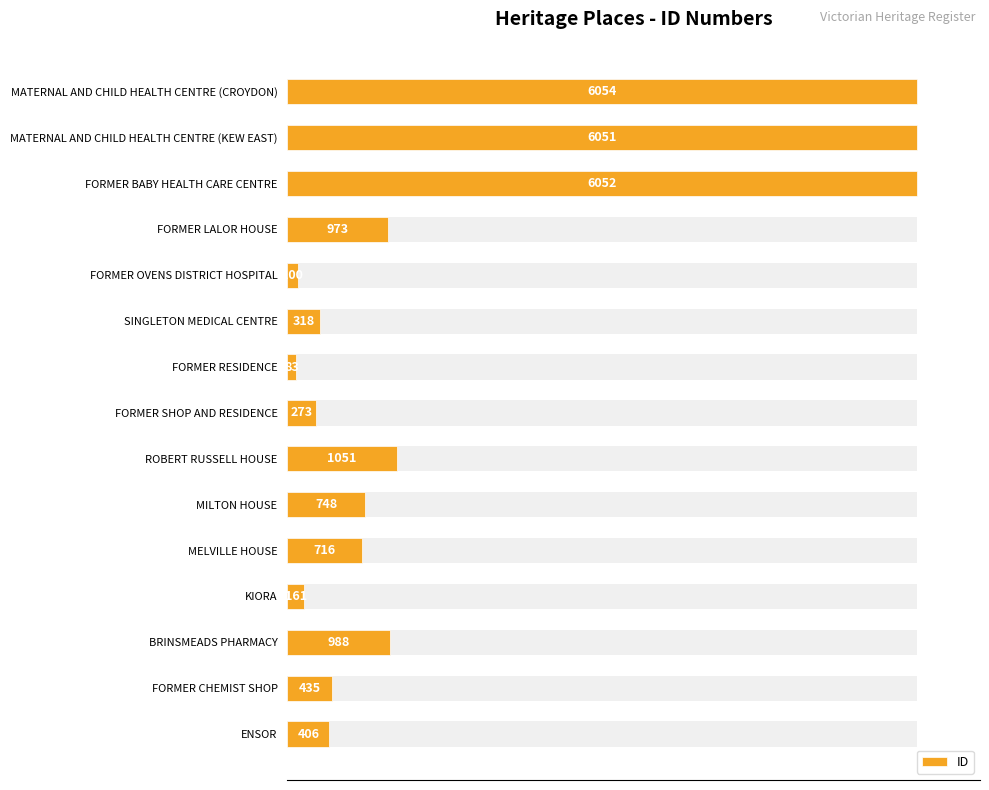

The value at FORMER CHEMIST SHOP is 221. True or false?

False